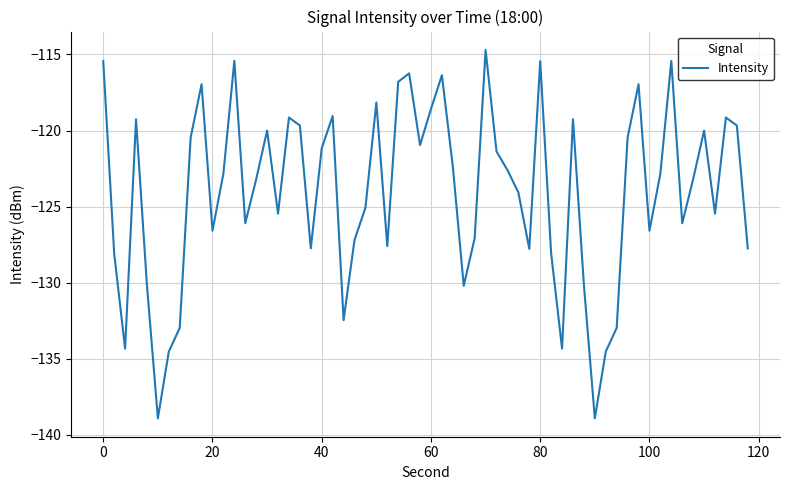

What is the minimum value shown in the chart?

-138.9